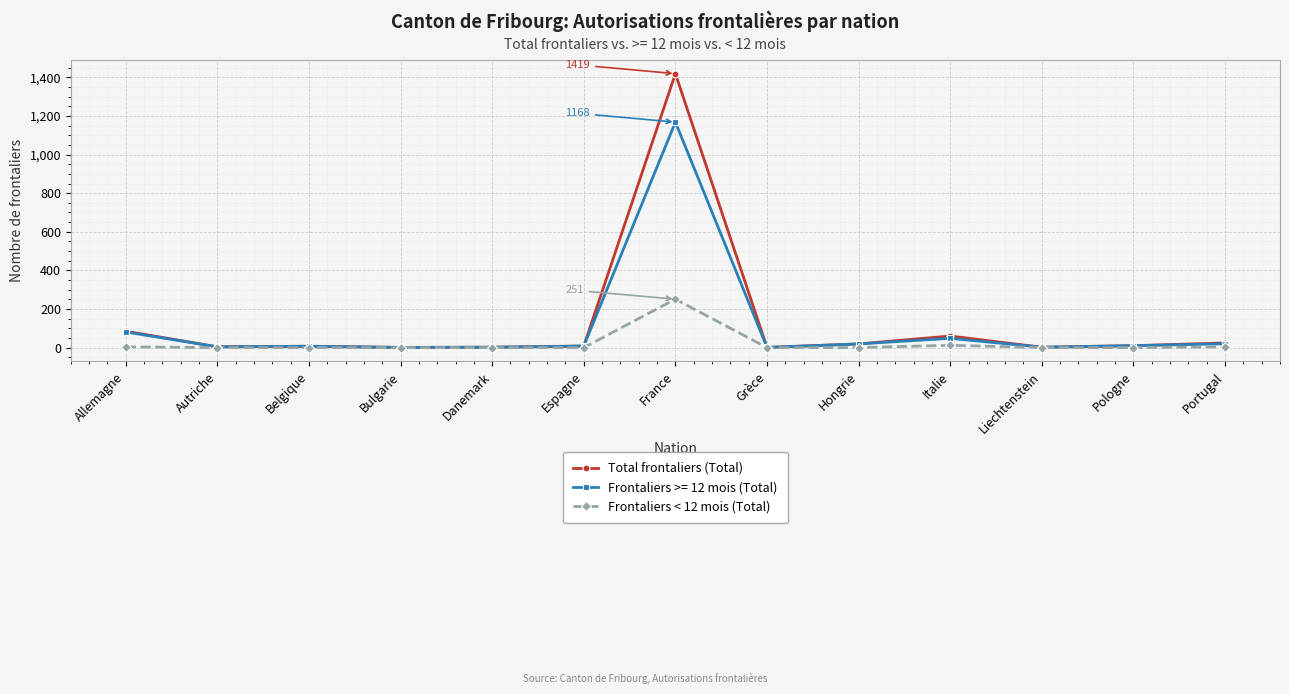

True or false: Frontaliers >= 12 mois (Total) has more than 0 points higher than both neighbors.

True